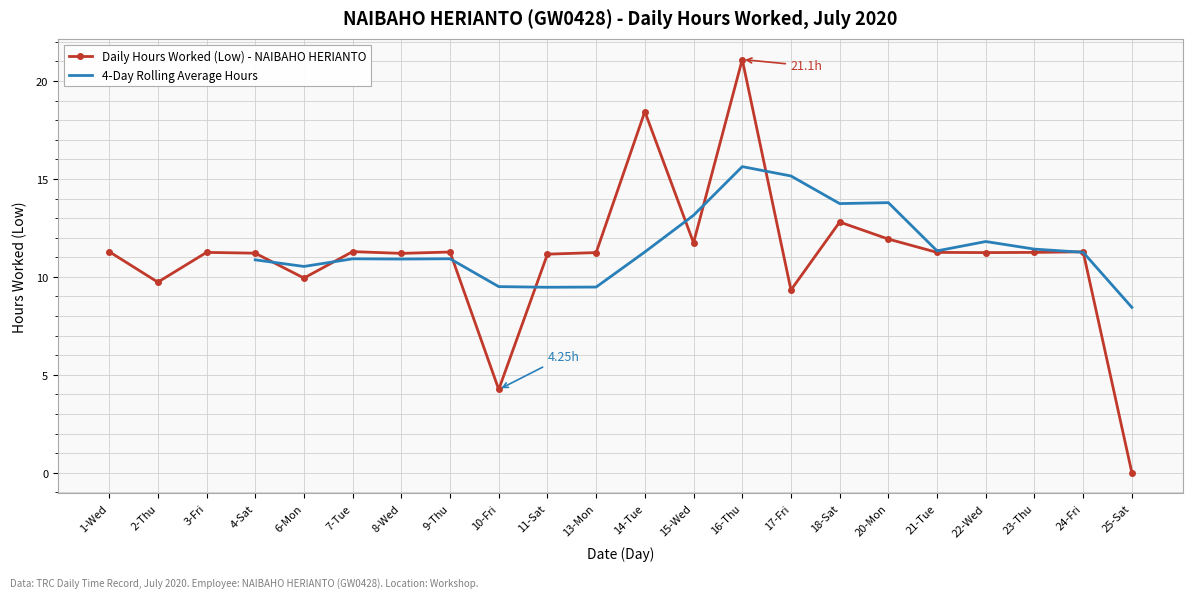

Is the value of Daily Hours Worked (Low) - NAIBAHO HERIANTO at 3-Fri greater than the value of 4-Day Rolling Average Hours at 15-Wed?

No